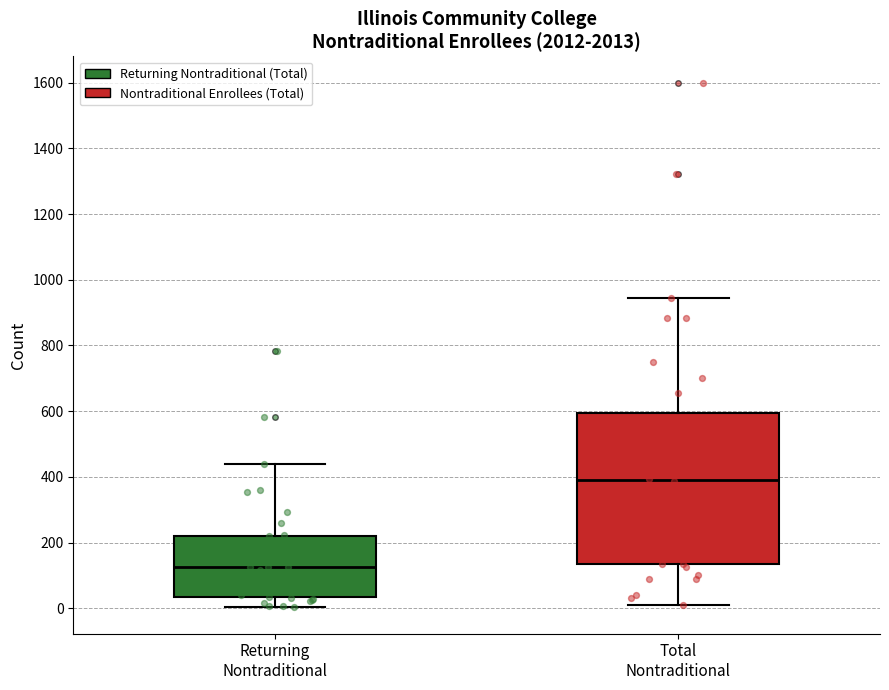

Reading left to right, transcribe this box plot: for each box, give where its median line is, the range the box spans, and where its two whiskers end, as read against the y-axis. The values are not printed on the chart, so give them approximately, as read against the axis.

Returning Nontraditional: median 120, box 40 to 220, whiskers 0 to 440
Total Nontraditional: median 400, box 140 to 600, whiskers 20 to 940